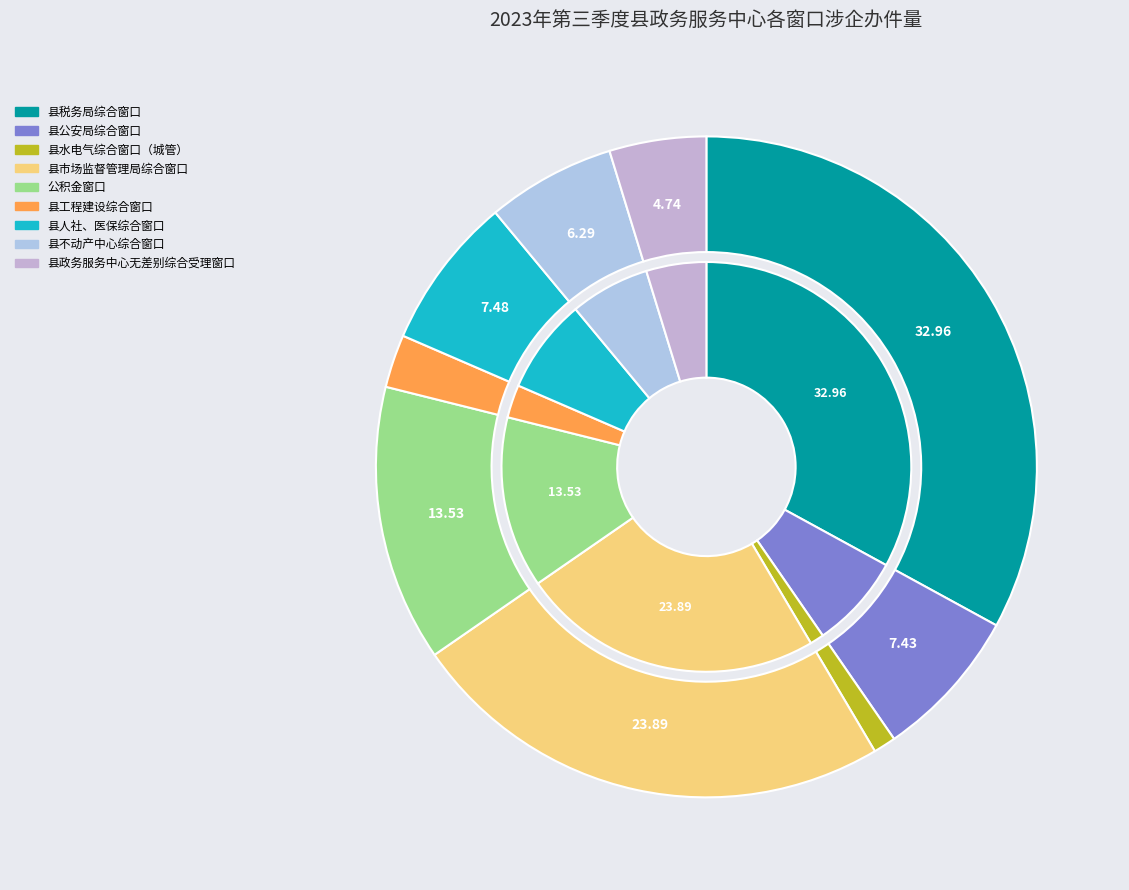

Do 县工程建设综合窗口 and 县人社、医保综合窗口 together represent more than half of the pie?

No